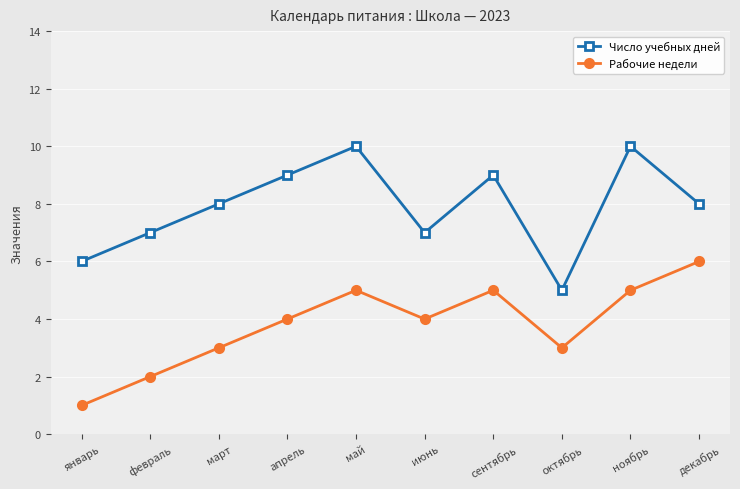

List the series in order of their peak value, highest first.

Число учебных дней, Рабочие недели